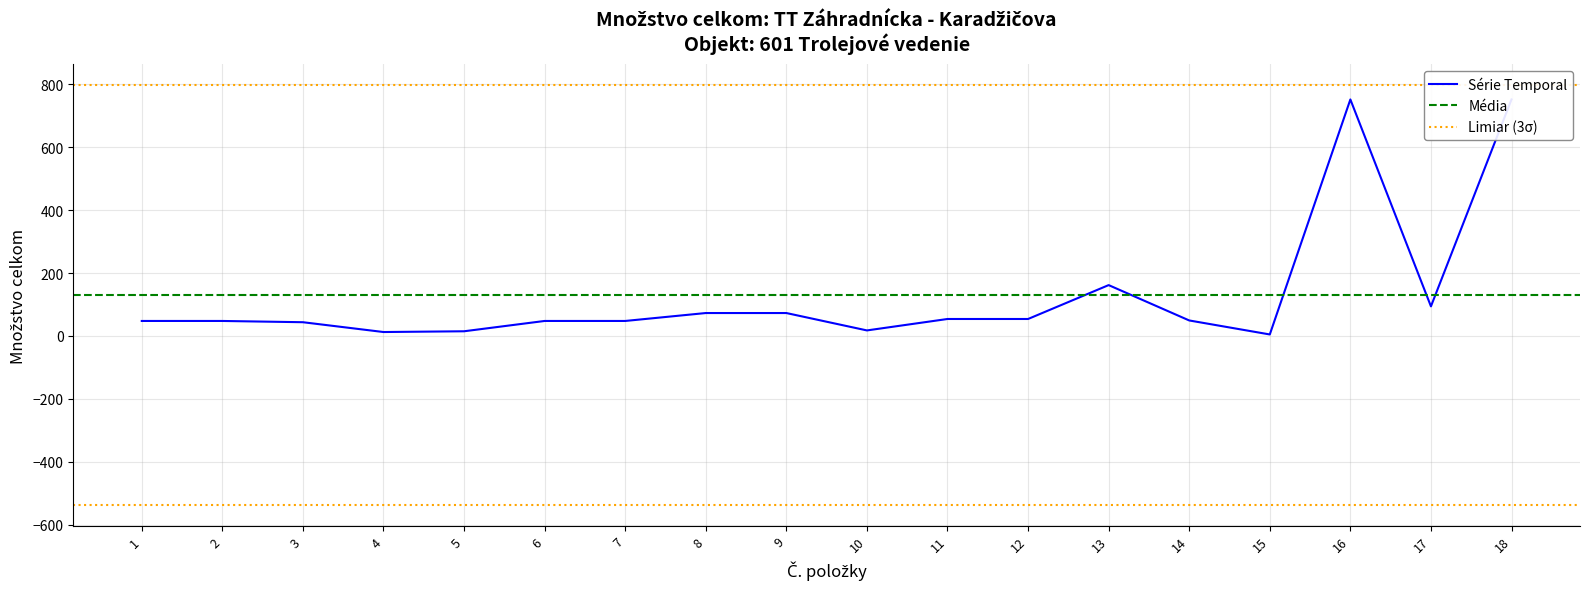

Is it true that the value at 8 is 72.8?

True